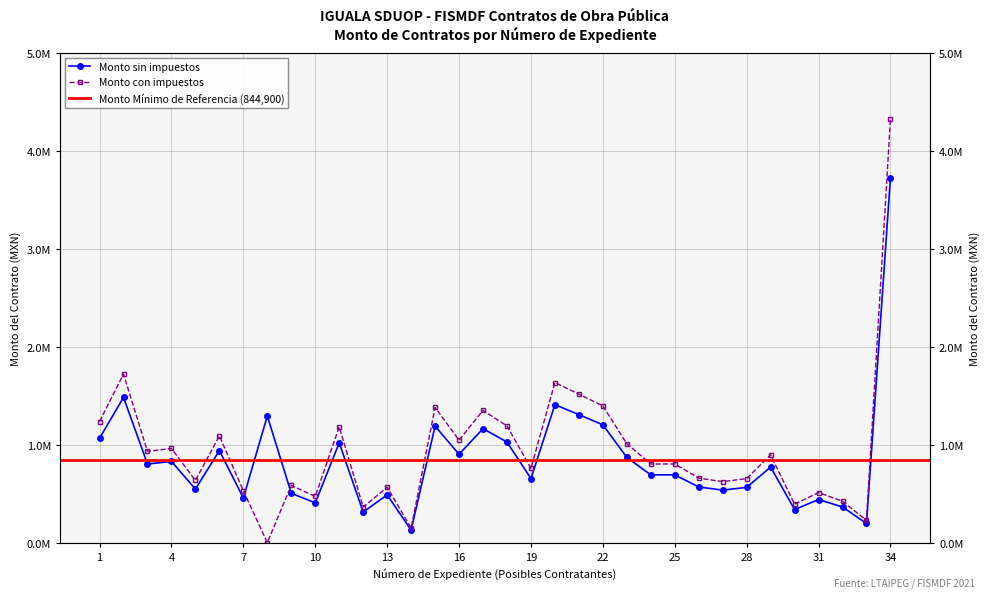

Which series has the largest total across all categories?

Monto con impuestos